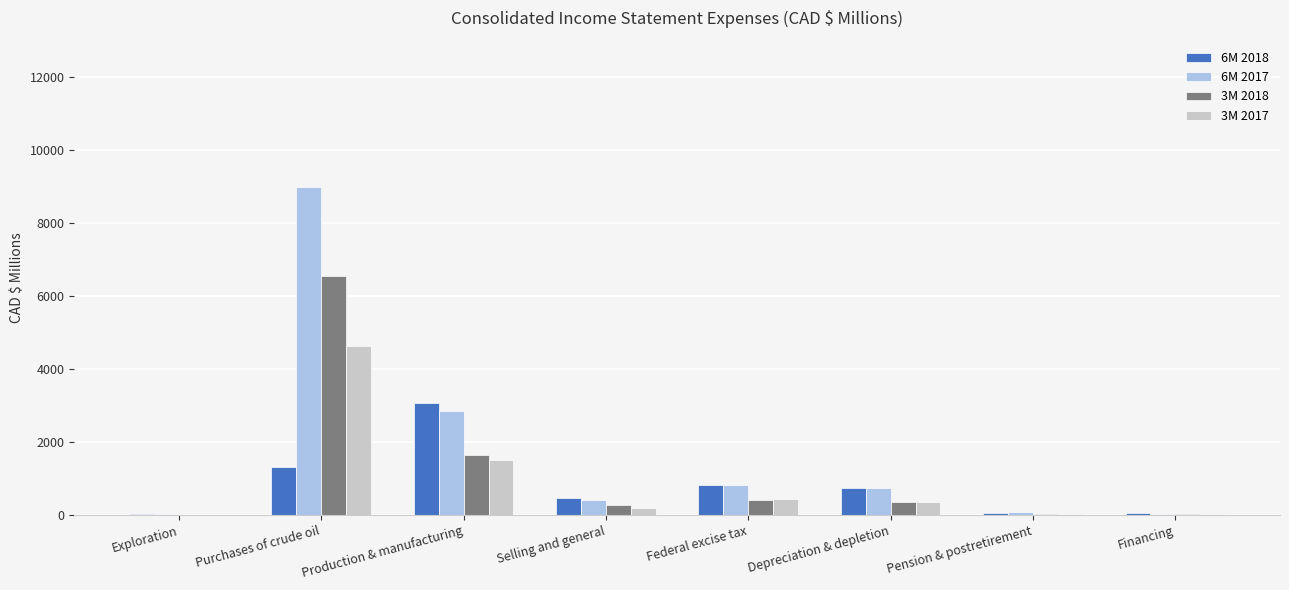

Which series has the largest range (max minus min)?

6M 2017